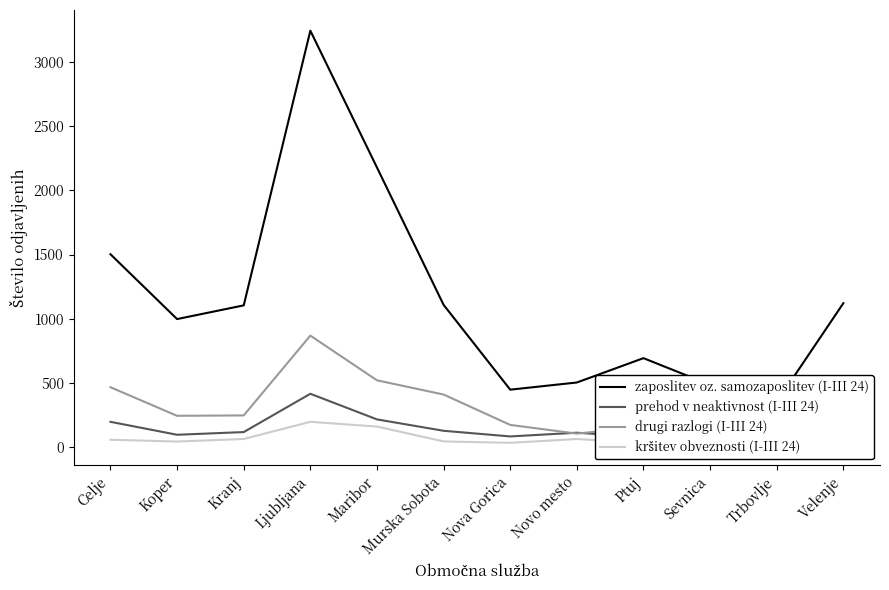

Does the chart have visible grid lines?

No